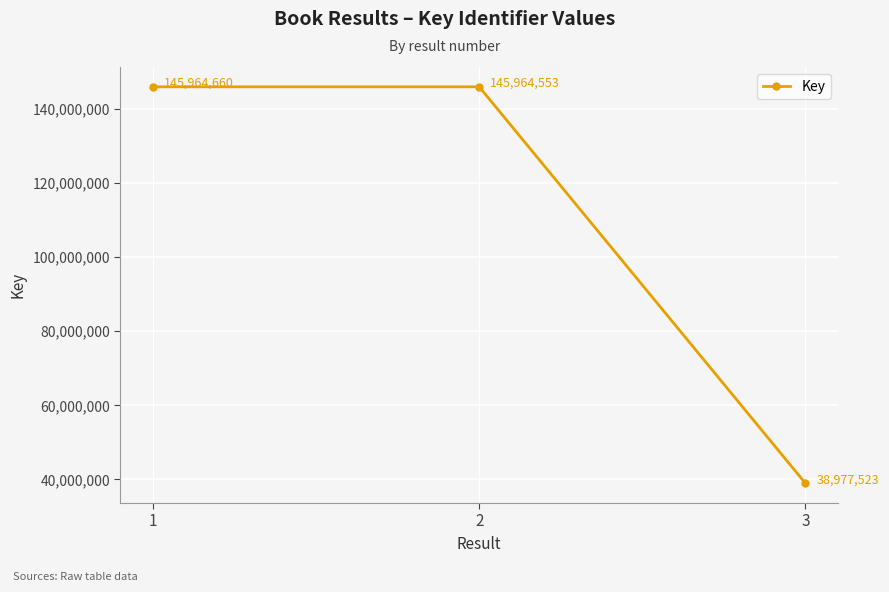

List the labels in order of value, largest first.

1, 2, 3